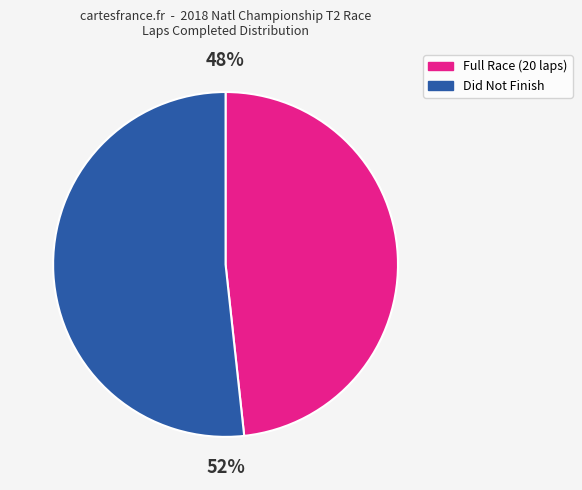

Is there a majority slice in this chart?

Yes